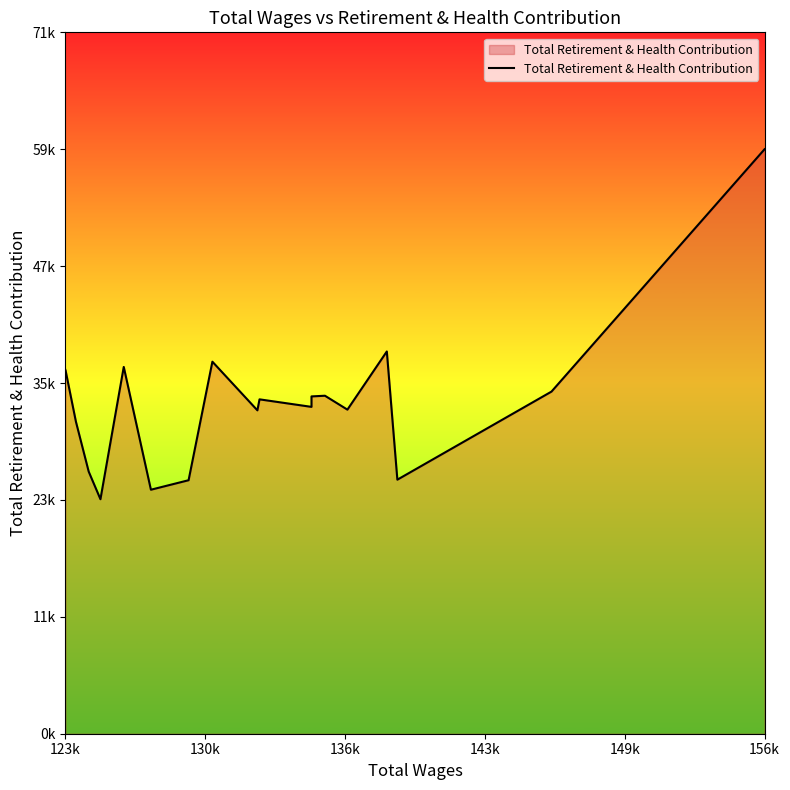

What is the sum of all values?

647916